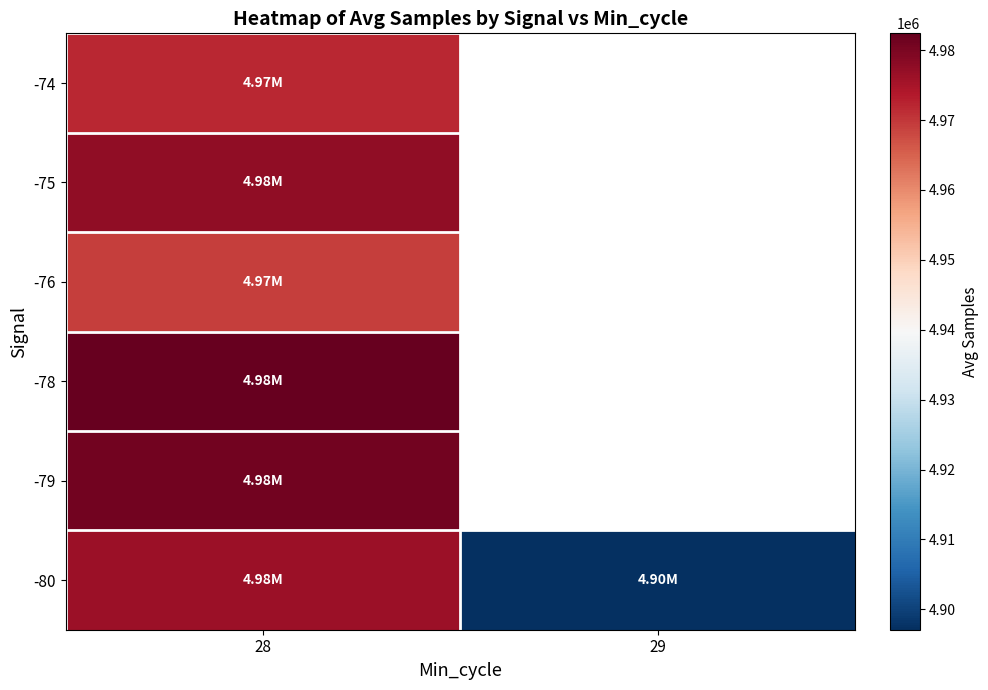

Where is -74 nearest to the value 4972019?

28